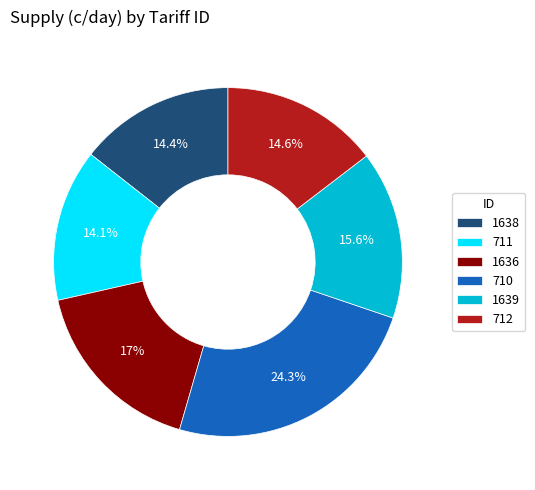

Between 711 and 1639, which is larger?

1639